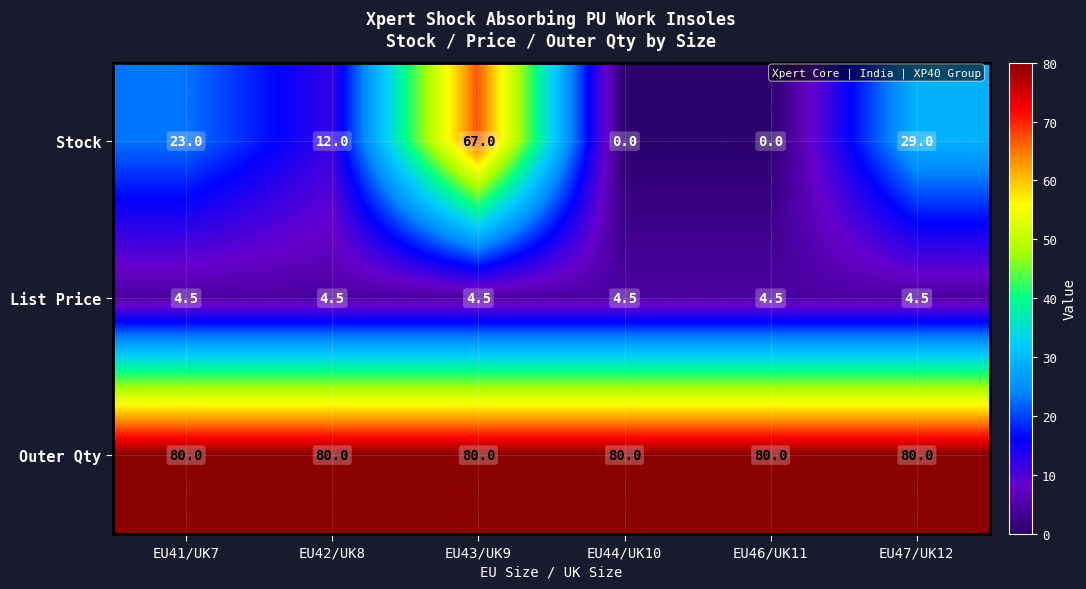

What is the maximum value for Outer Qty?

80.0